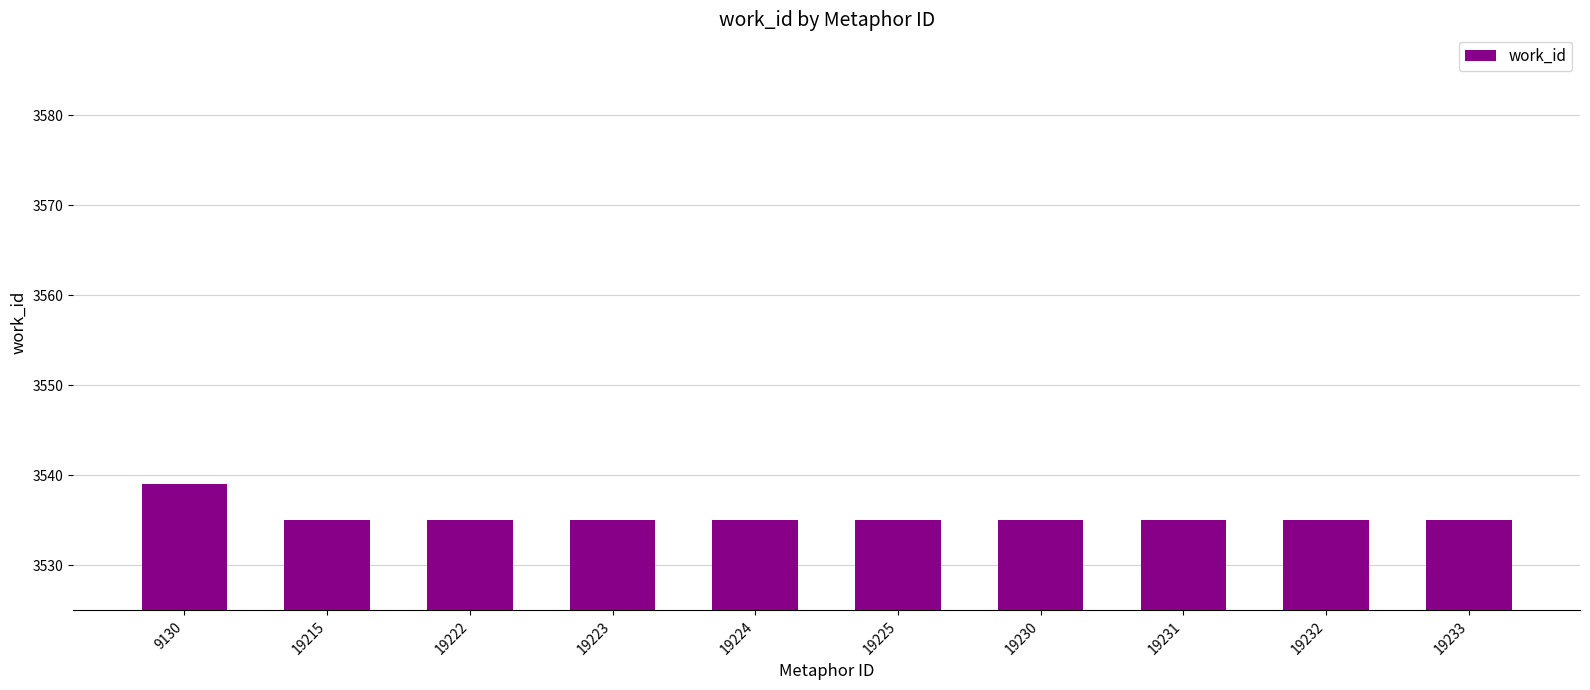

Is it true that the value at 19222 is 5161?

False